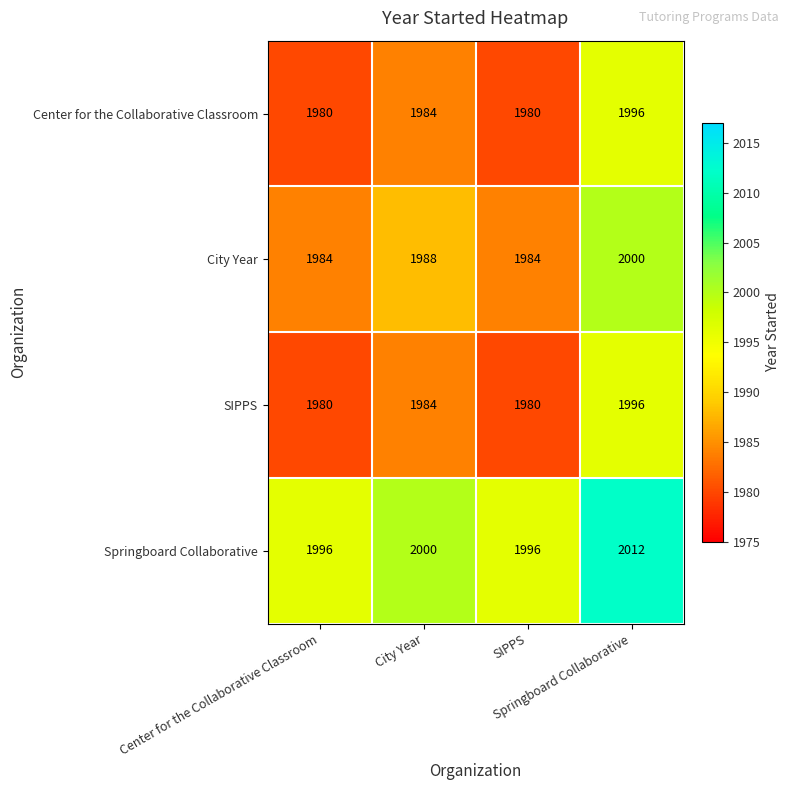

What is the greatest value displayed?

2012